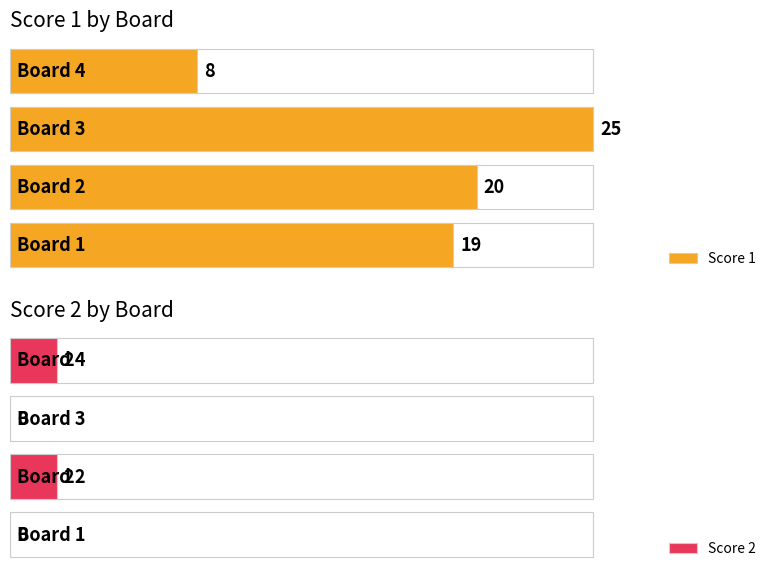

Which category has the highest value in the Score 2 series?

Board 2